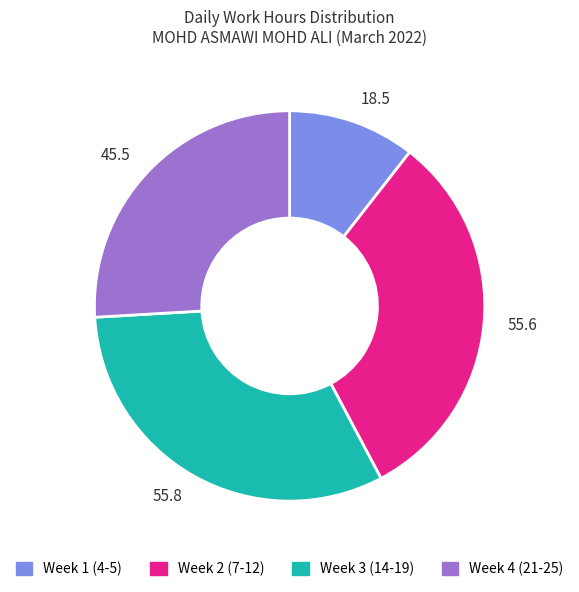

Is it true that Week 4 (21-25) is 17% of the pie?

False